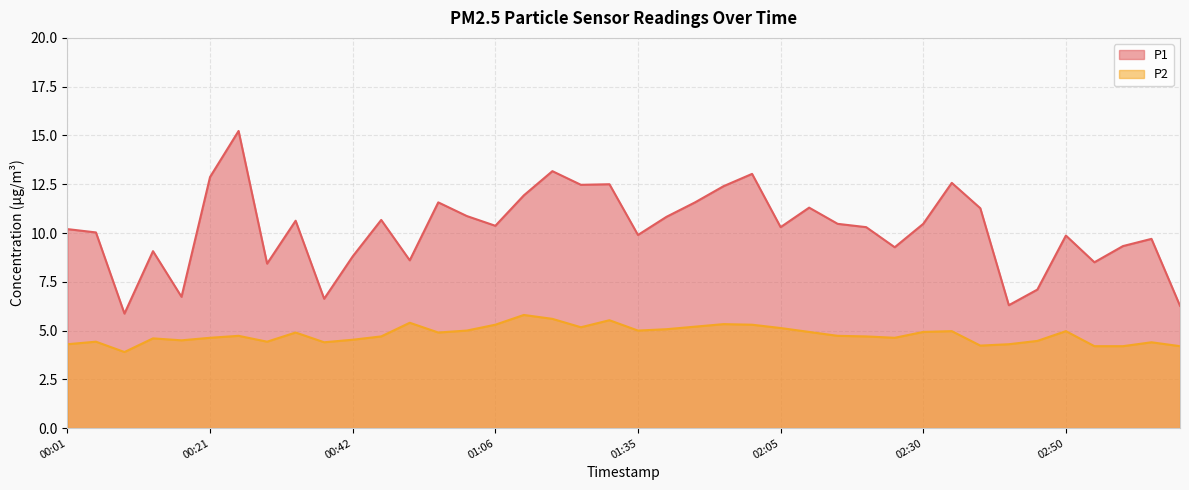

What is the label of the 39th point from the left?

03:20